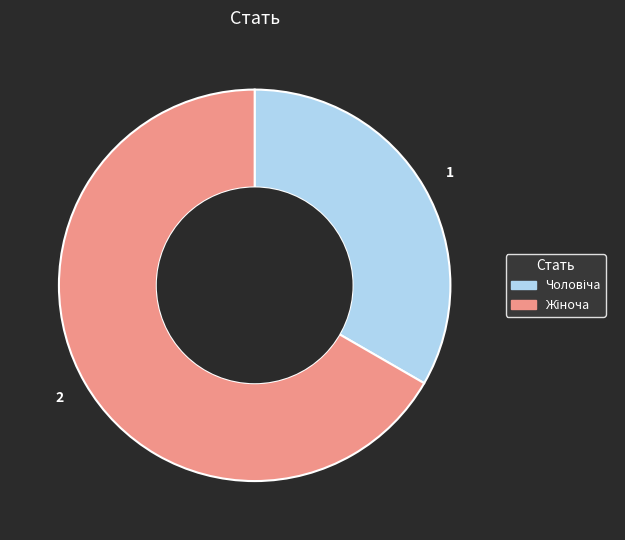

Is there any slice that represents more than half of the pie?

Yes